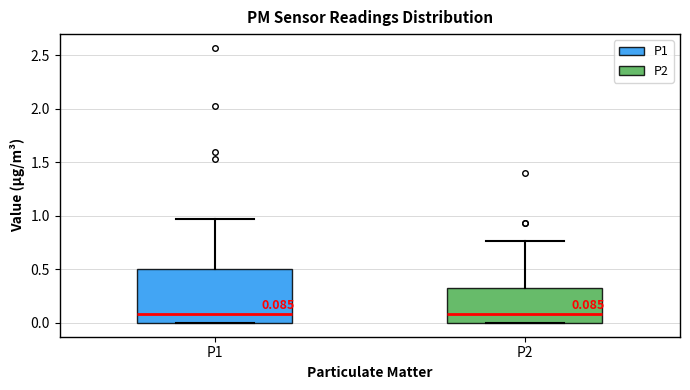

Which box is the tallest, from its lower edge to its upper edge?

P1